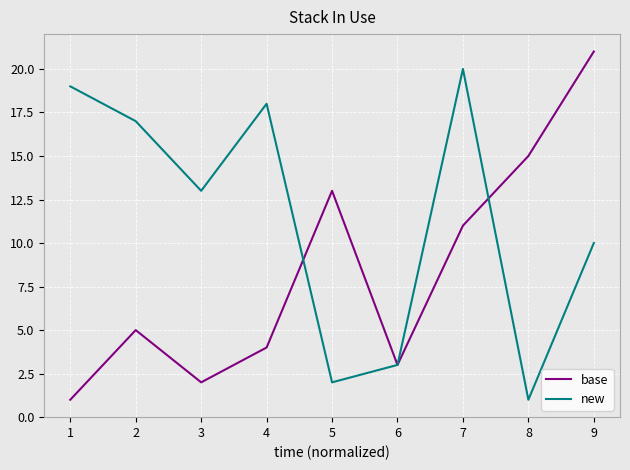

What is the total value across all series at 6?

6